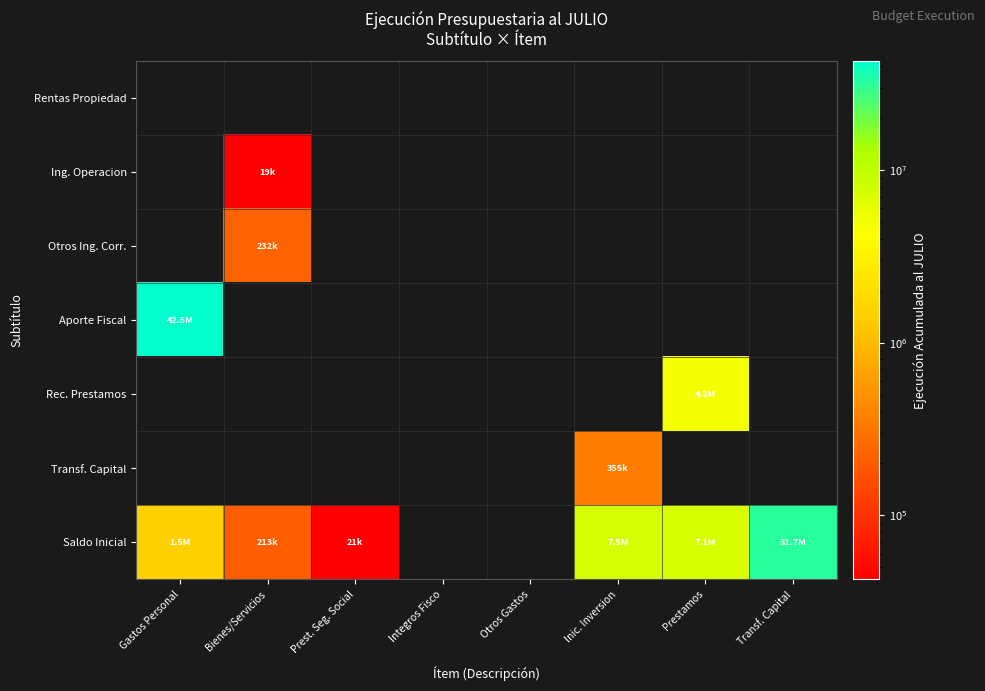

List the series in order of their peak value, highest first.

Aporte Fiscal, Saldo Inicial, Rec. Prestamos, Transf. Capital, Otros Ing. Corr., Ing. Operacion, Rentas Propiedad